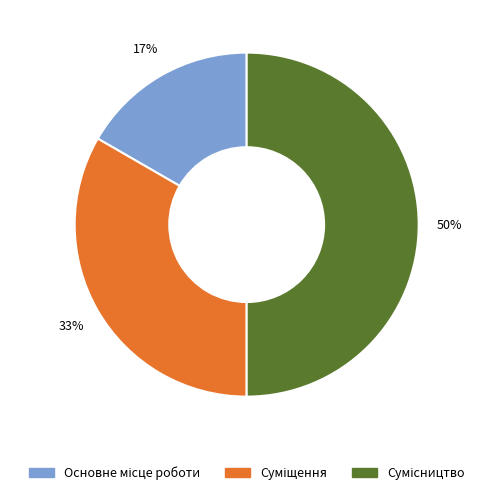

To the nearest percent, what is the average slice percentage?

33%